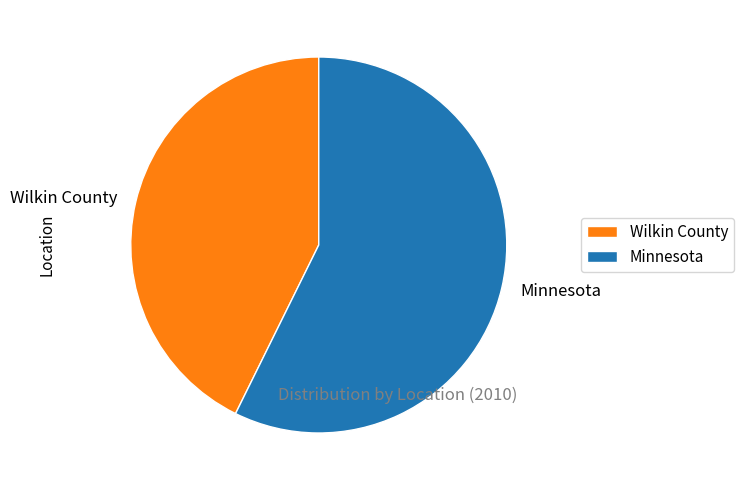

Which category has the smallest portion of the pie?

Wilkin County